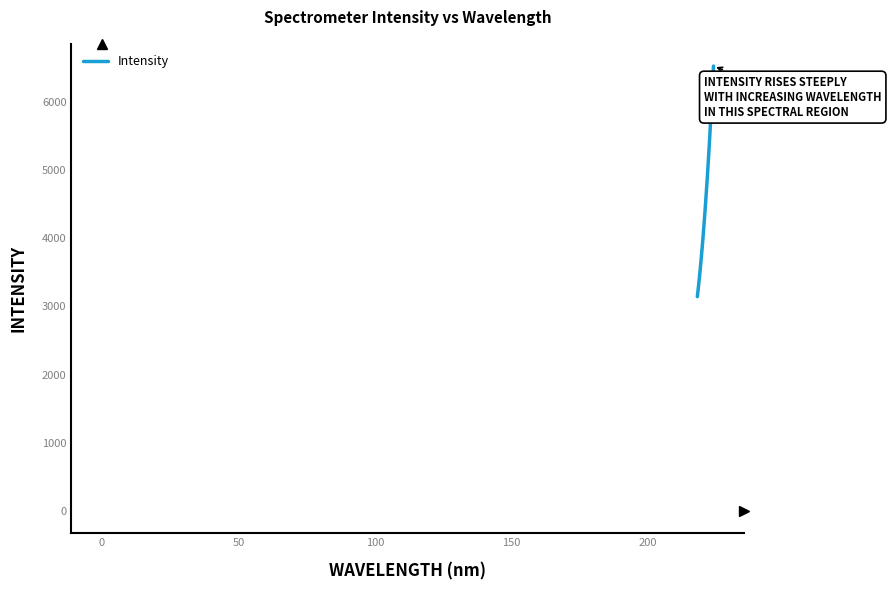

What is the smallest value displayed?

3144.1